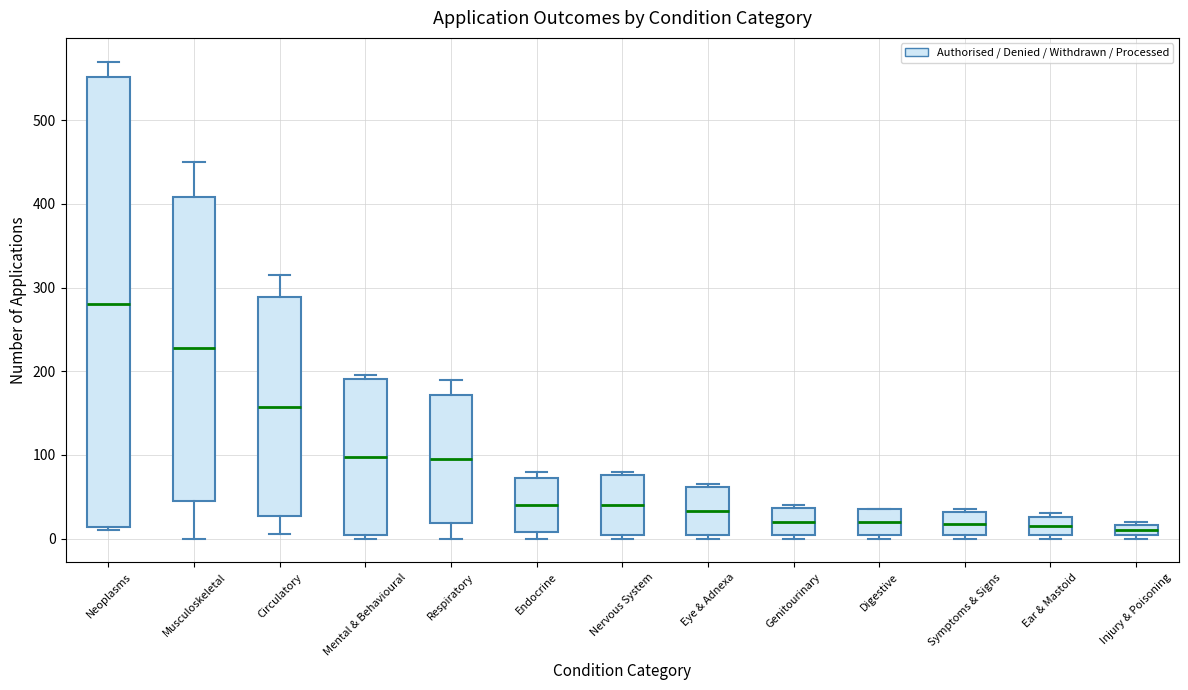

Where is the upper edge of the box for Digestive on the y-axis? The values are not printed on the chart, so give them approximately, as read against the axis.

40